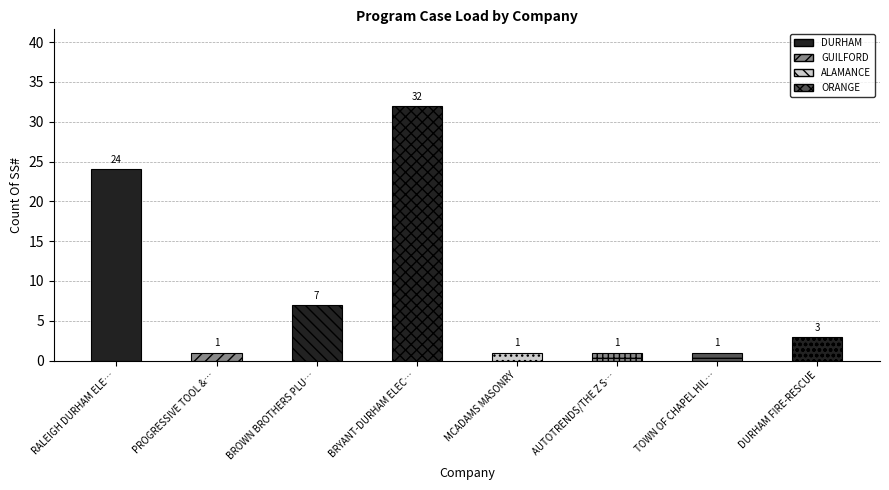

What is the value of the 8th bar from the left?

3